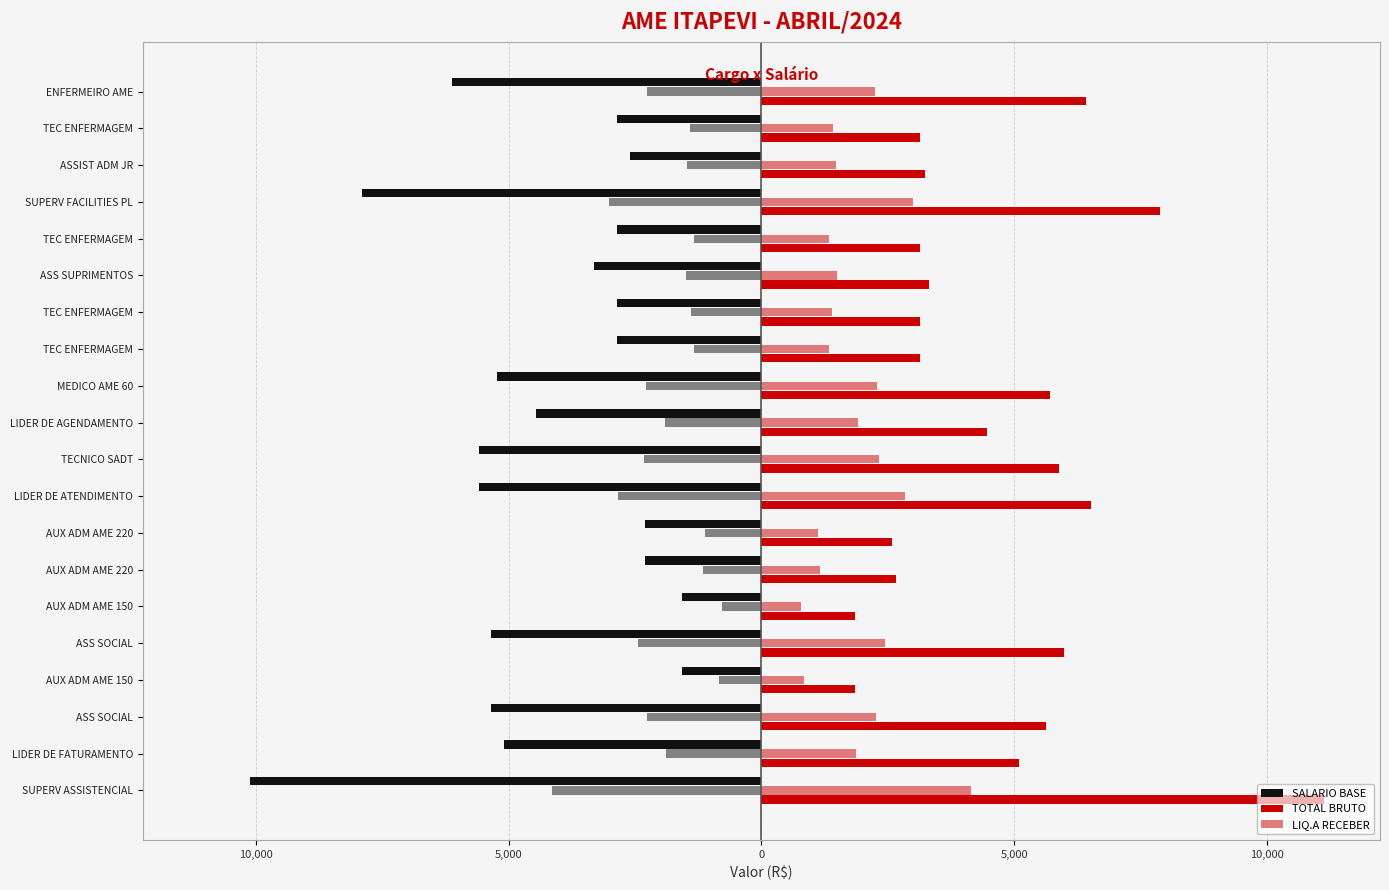

What are all the series names shown in the legend?

SALARIO BASE, TOTAL BRUTO, LIQ.A RECEBER